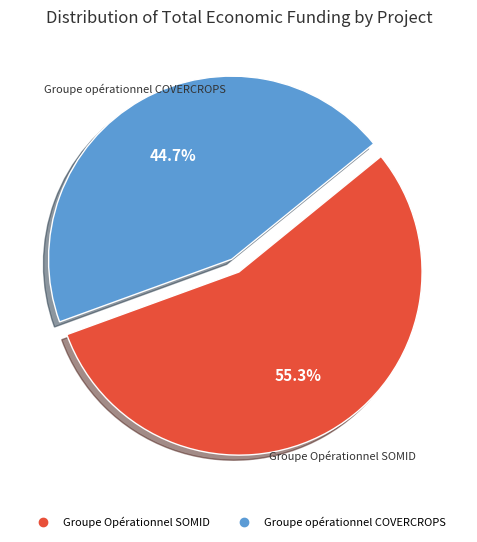

To the nearest percent, what is the combined percentage of Groupe Opérationnel SOMID and Groupe opérationnel COVERCROPS?

100%